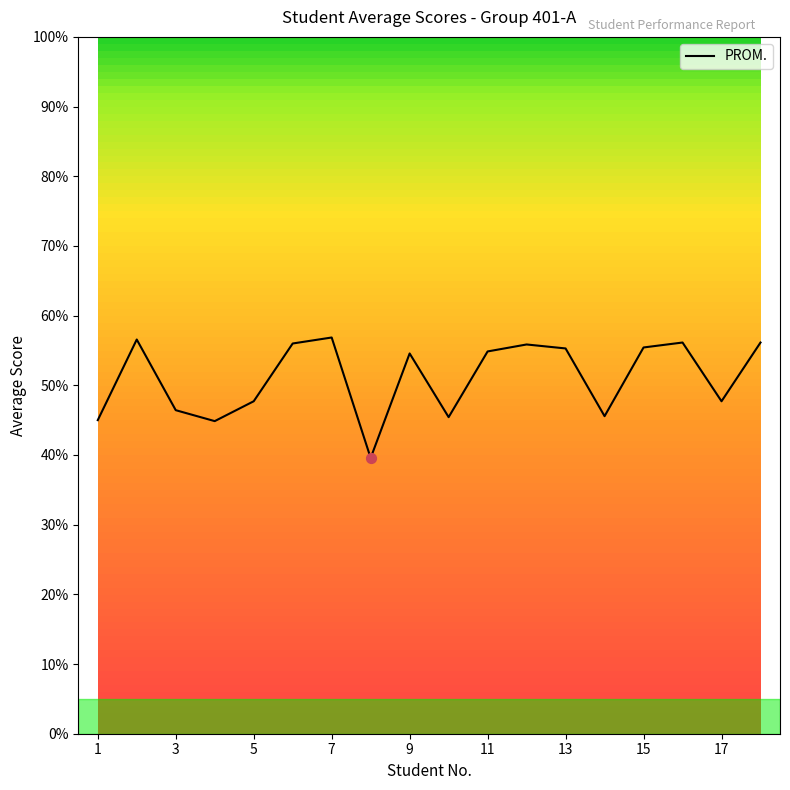

What is the maximum value shown in the chart?

56.9